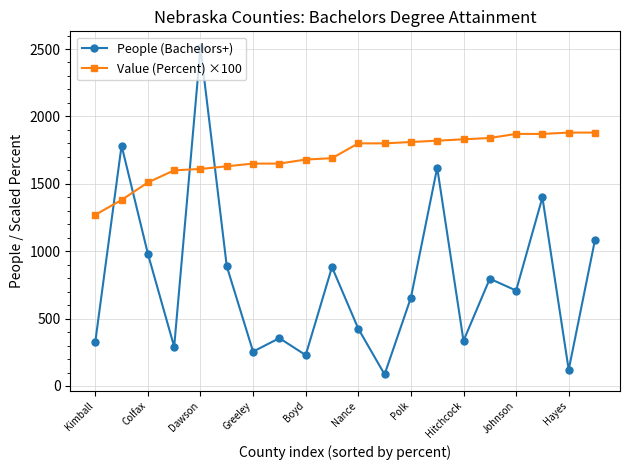

Which series has the largest total across all categories?

Value (Percent) ×100